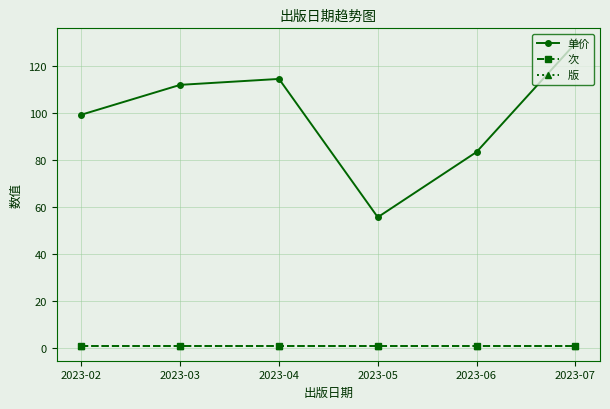

Reading left to right, transcribe all the data shown in this chart.

单价: 99.3	112.0	114.5	55.6	83.4	129.6
次: 1.0	1.0	1.0	1.0	1.0	1.0
版: 1.0	1.0	1.0	1.0	1.0	1.0